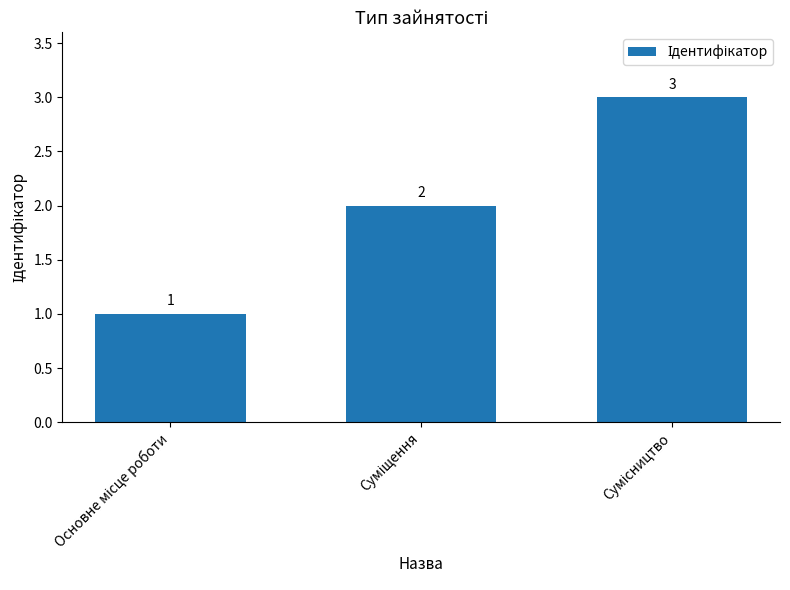

What is the sum of all values?

6